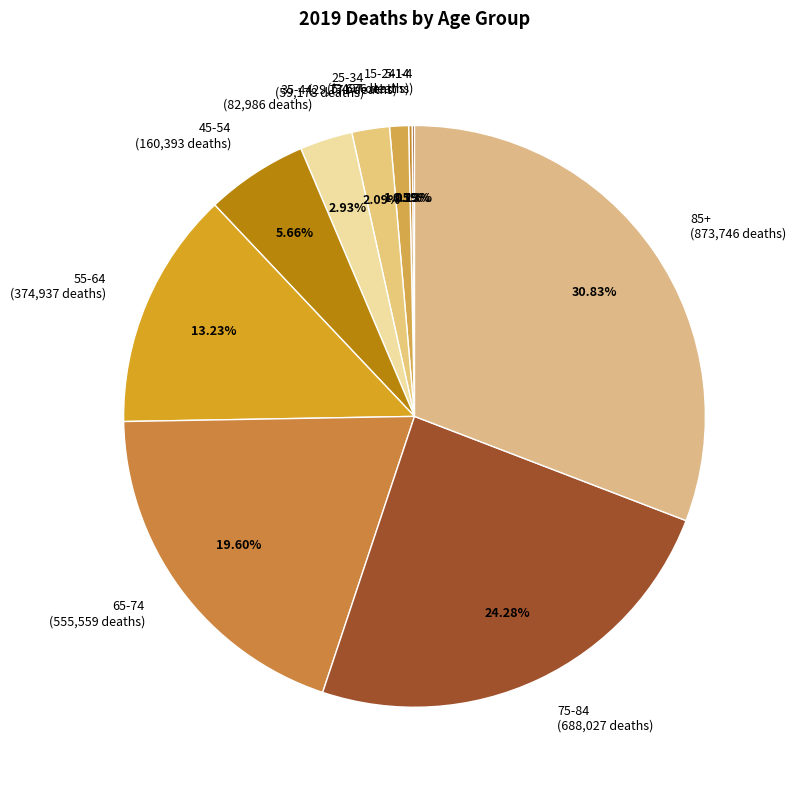

What is the ratio of the value at 15-24 to the value at 65-74?

0.1